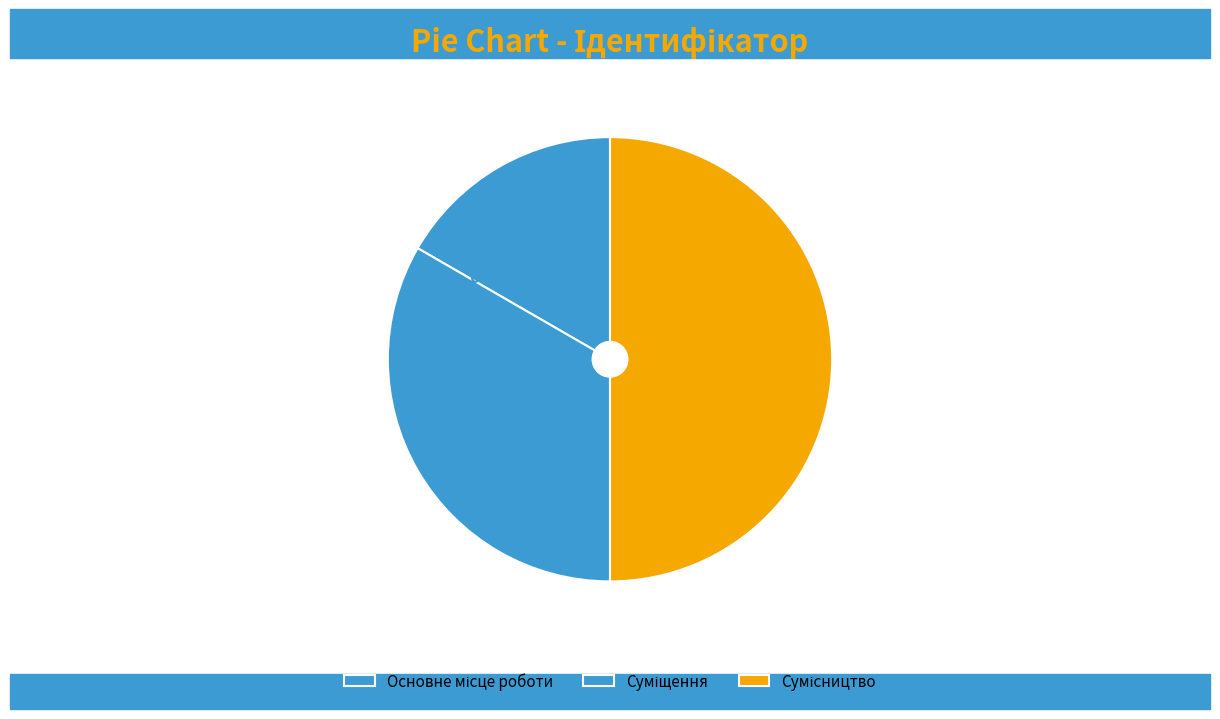

To the nearest percent, what is the difference between the largest and smallest slice percentages?

33%